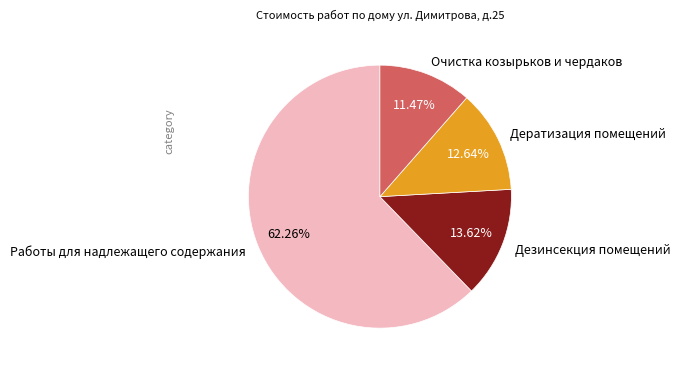

To the nearest percent, what portion does Очистка козырьков и чердаков represent?

11%